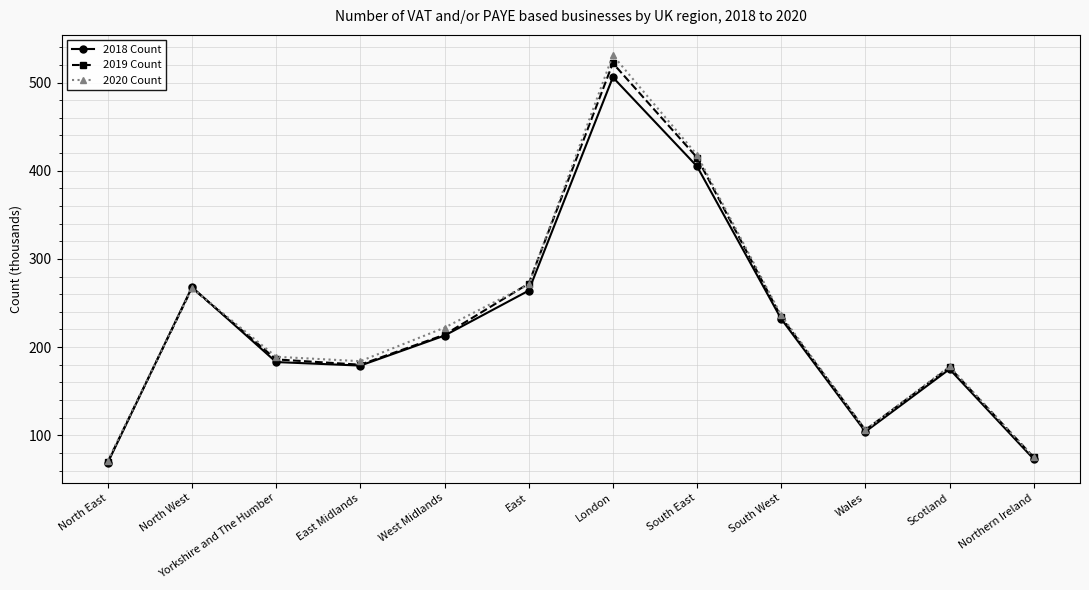

How many data points in 2018 Count are less than 213?

6